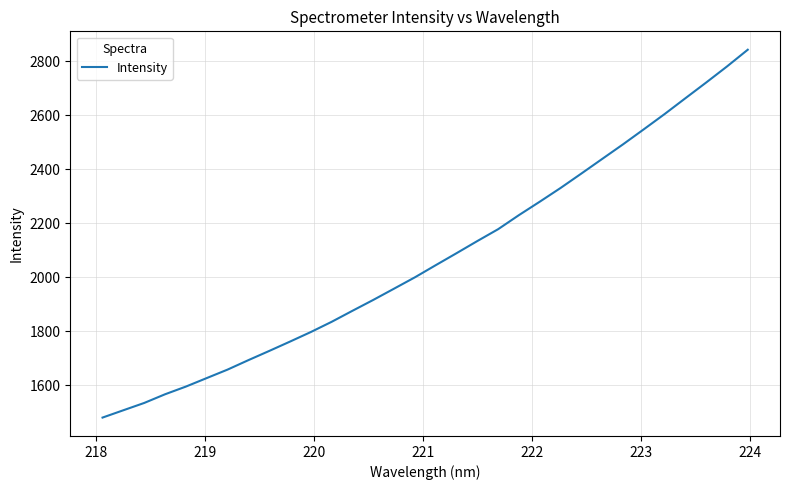

What is the smallest value displayed?

1481.2